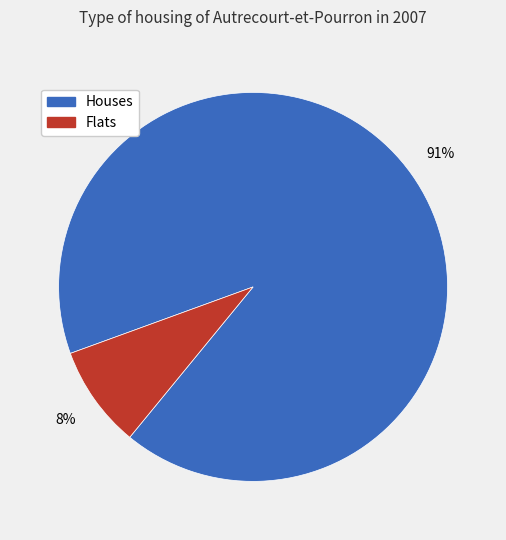

True or false: 9 accounts for 1% of the total.

False